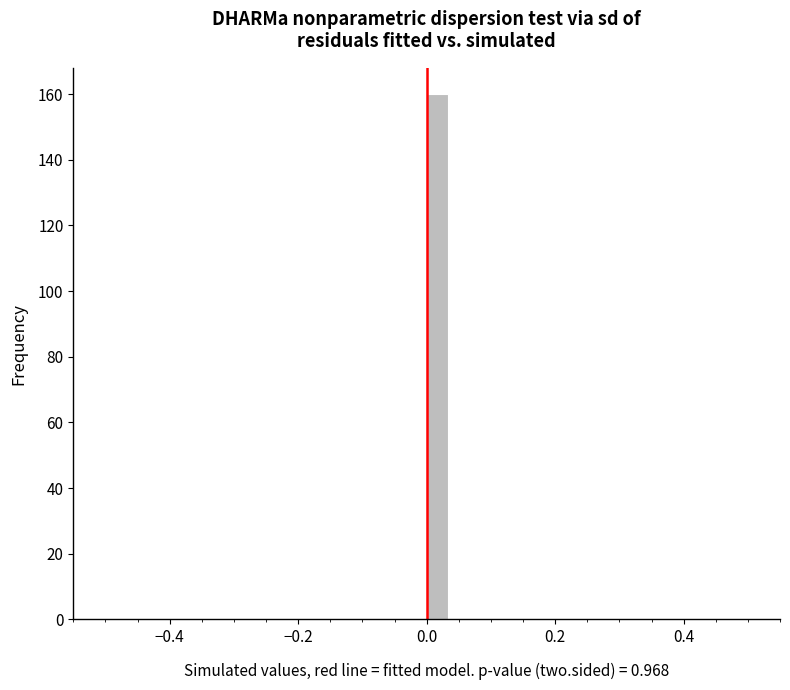

Read against the x-axis, roughly where is the centre of the tallest bar?

0.02